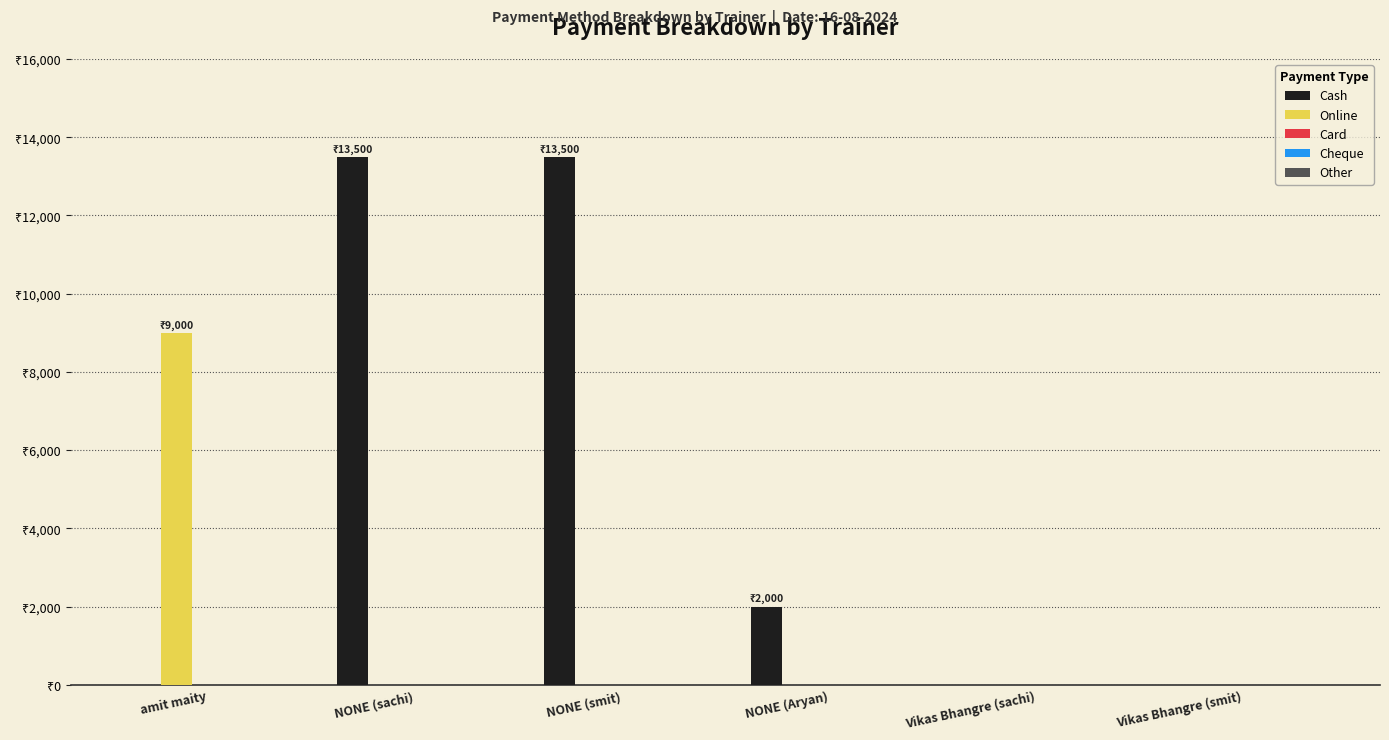

Rank the series by their maximum value, from lowest to highest.

Card, Cheque, Other, Online, Cash